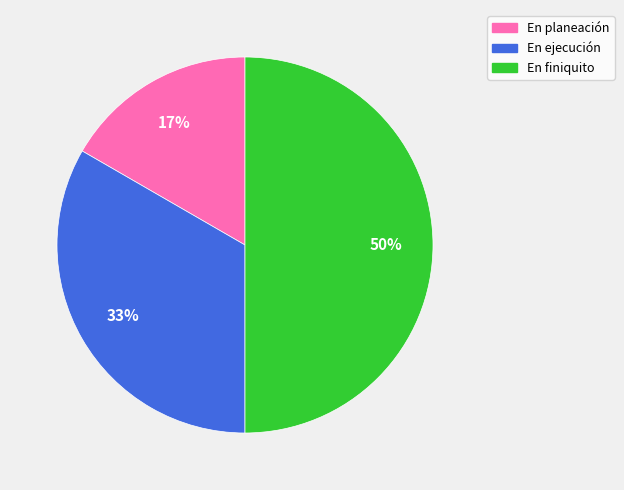

To the nearest percent, what portion does En planeación represent?

17%